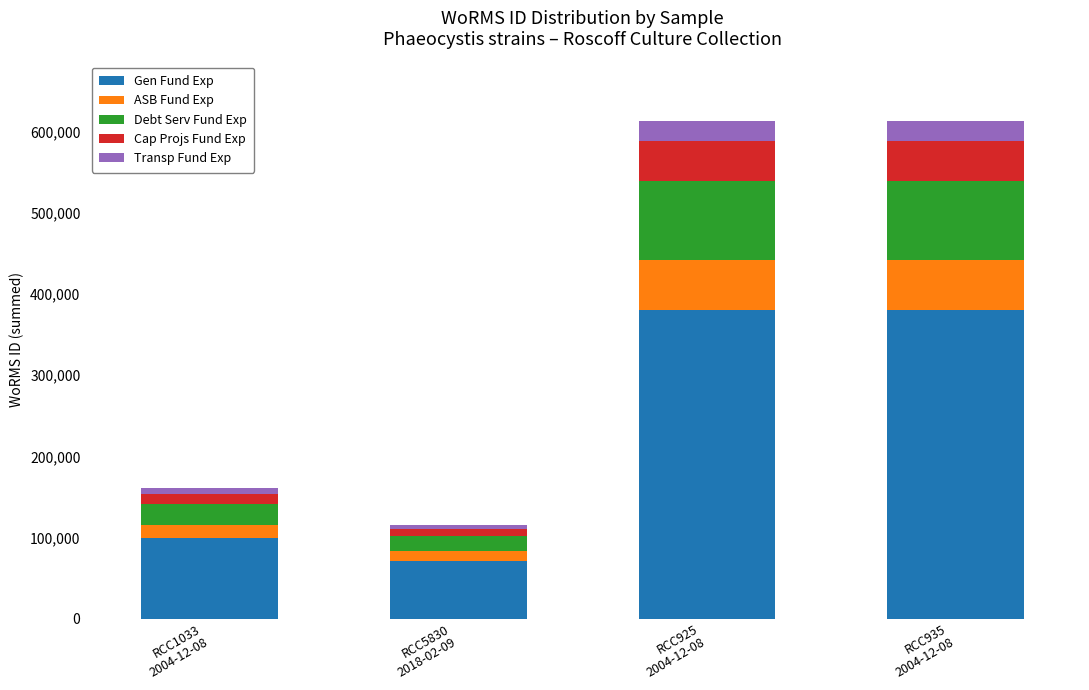

What is the minimum value for Gen Fund Exp?

71355